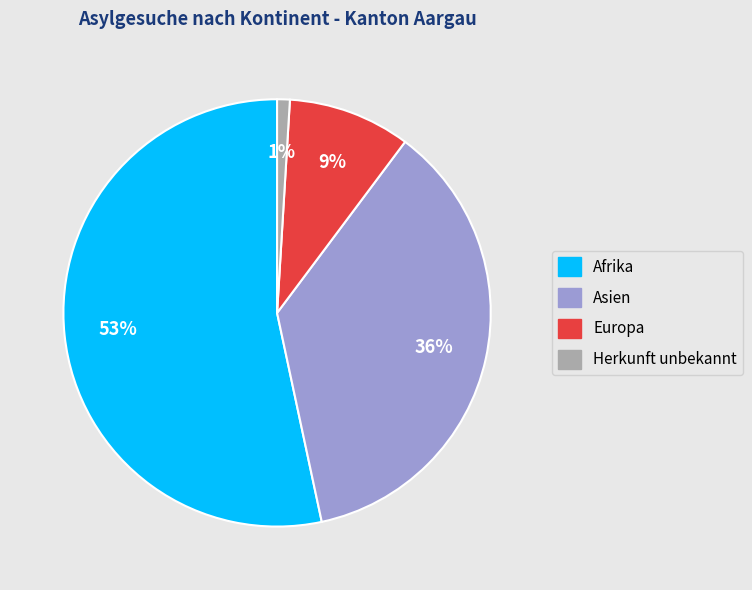

What percentage is the Asien slice, to the nearest percent?

36%